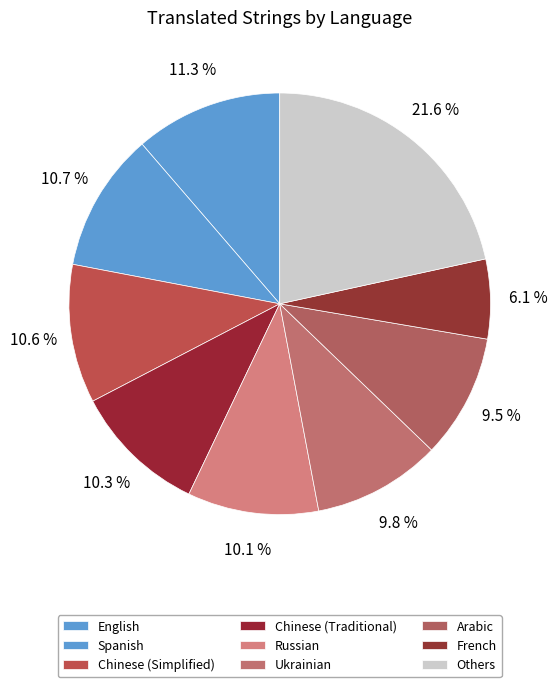

How many segments does this pie chart have?

9